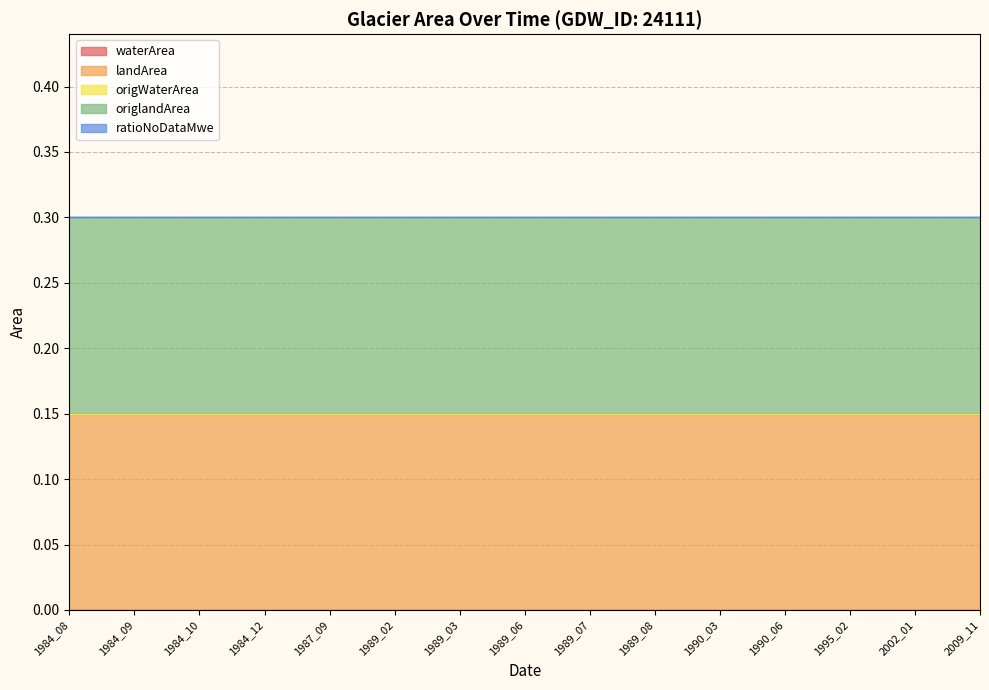

What is the value of the landArea point at the 6th from the left?

0.1